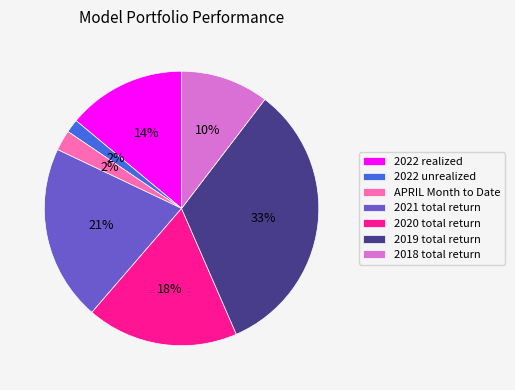

Do 2021 total return and 2019 total return together represent more than half of the pie?

Yes